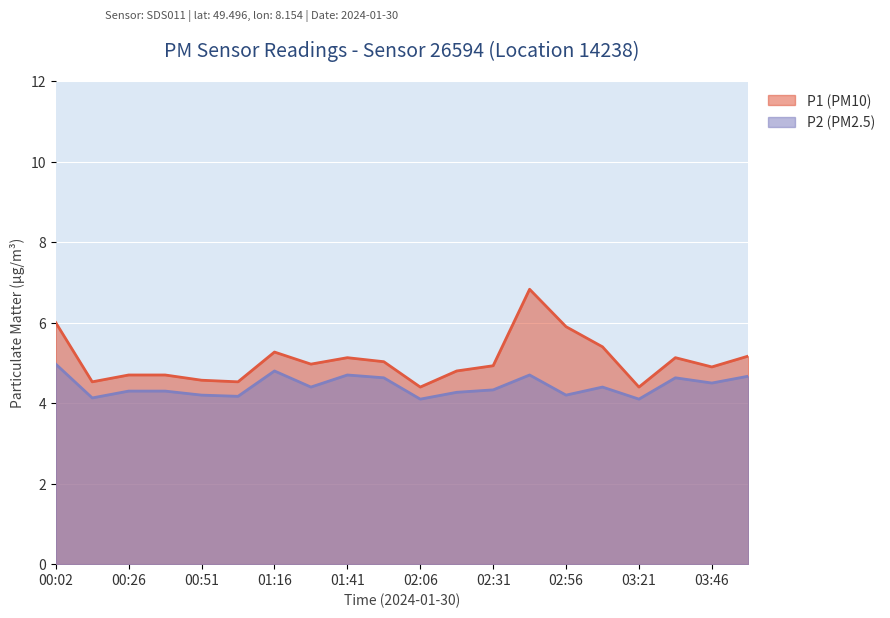

How many lines are shown in the chart?

2